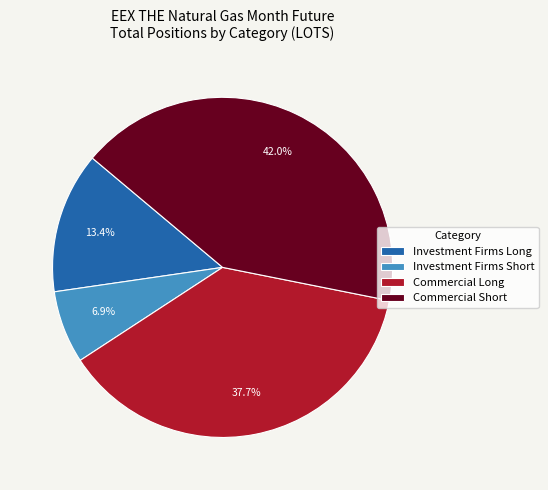

Count the number of slices in the pie.

4